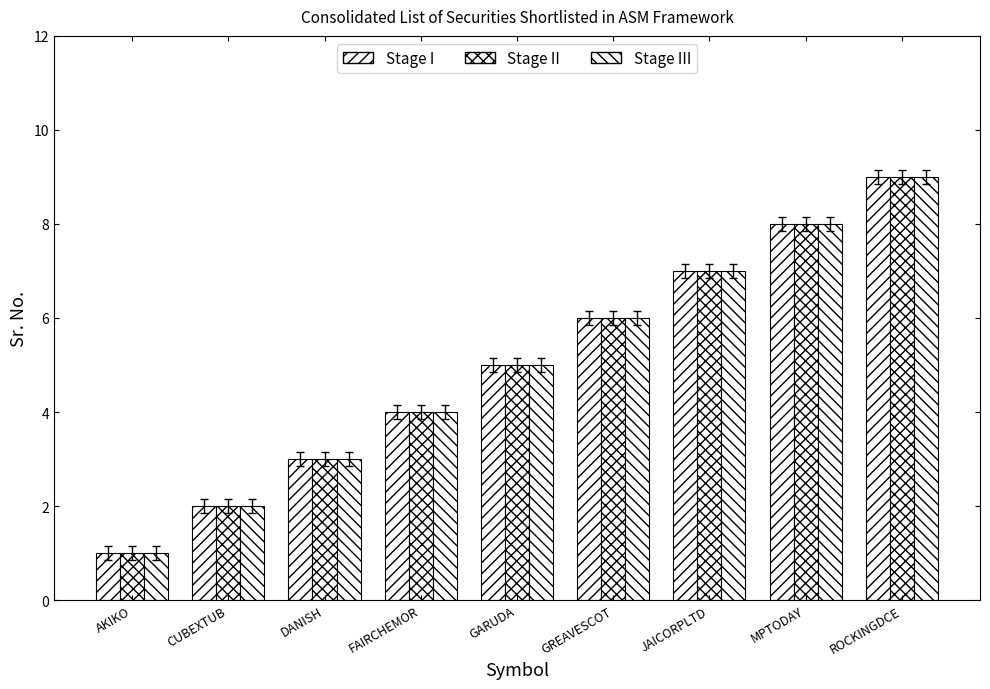

How many categories are shown in the chart?

9